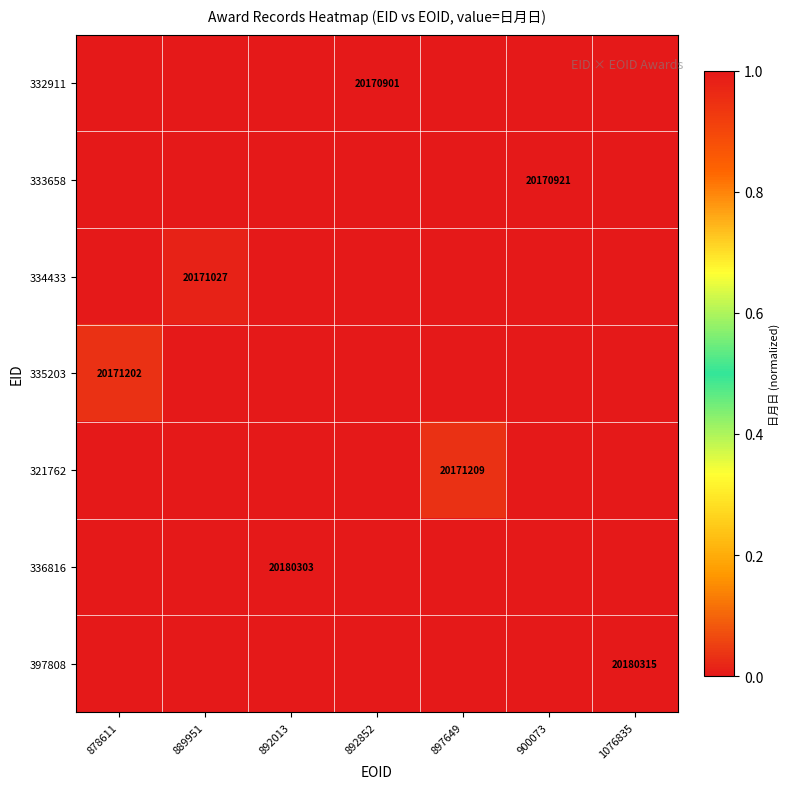

At 900073, list the series in order from largest to smallest.

333658, 332911, 334433, 335203, 321762, 336816, 397808